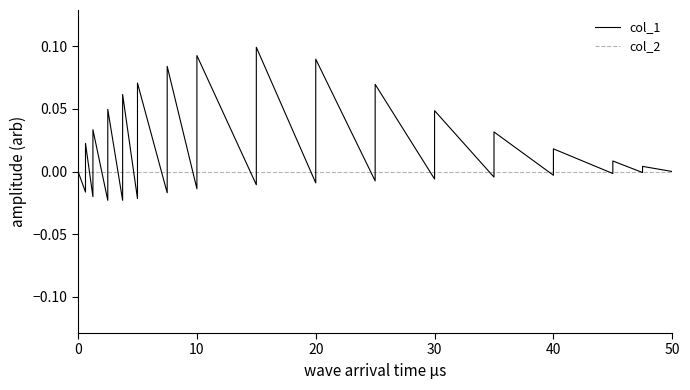

What are all the series names shown in the legend?

col_1, col_2